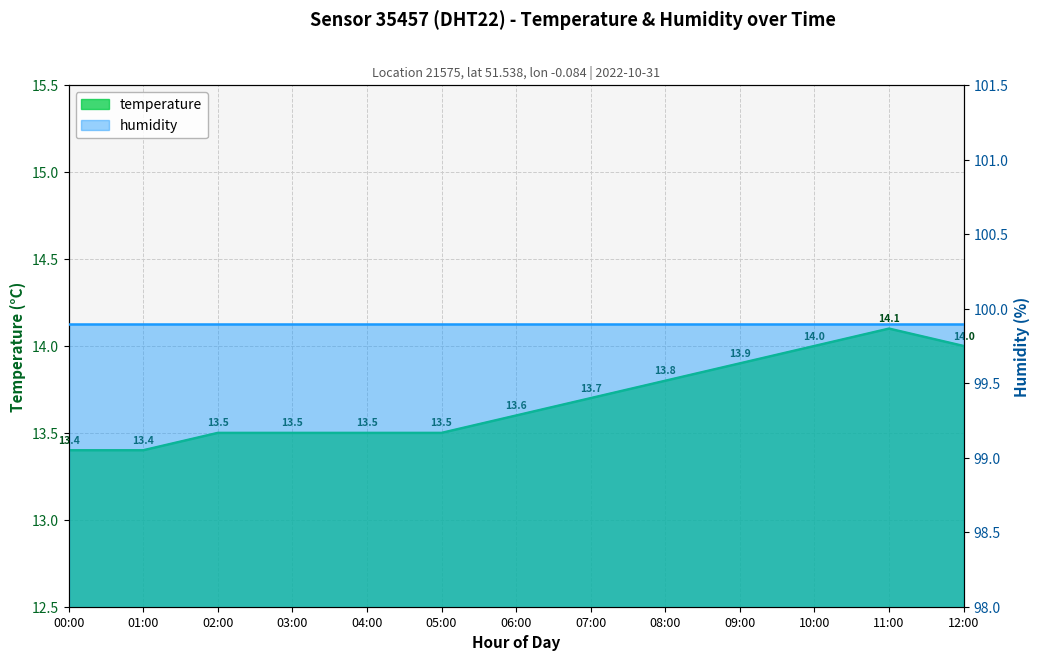

Reading right to left, what are all the values shown in this chart?

14.0	14.1	14.0	13.9	13.8	13.7	13.6	13.5	13.5	13.5	13.5	13.4	13.4